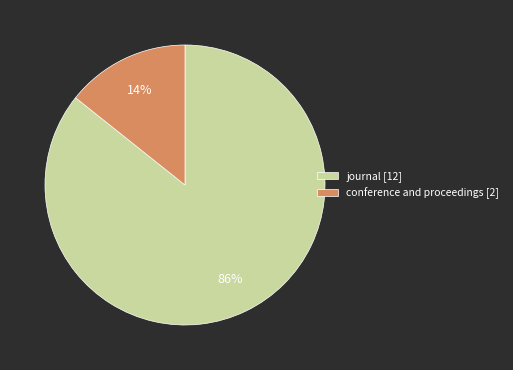

Between conference and proceedings [2] and journal [12], which is larger?

journal [12]